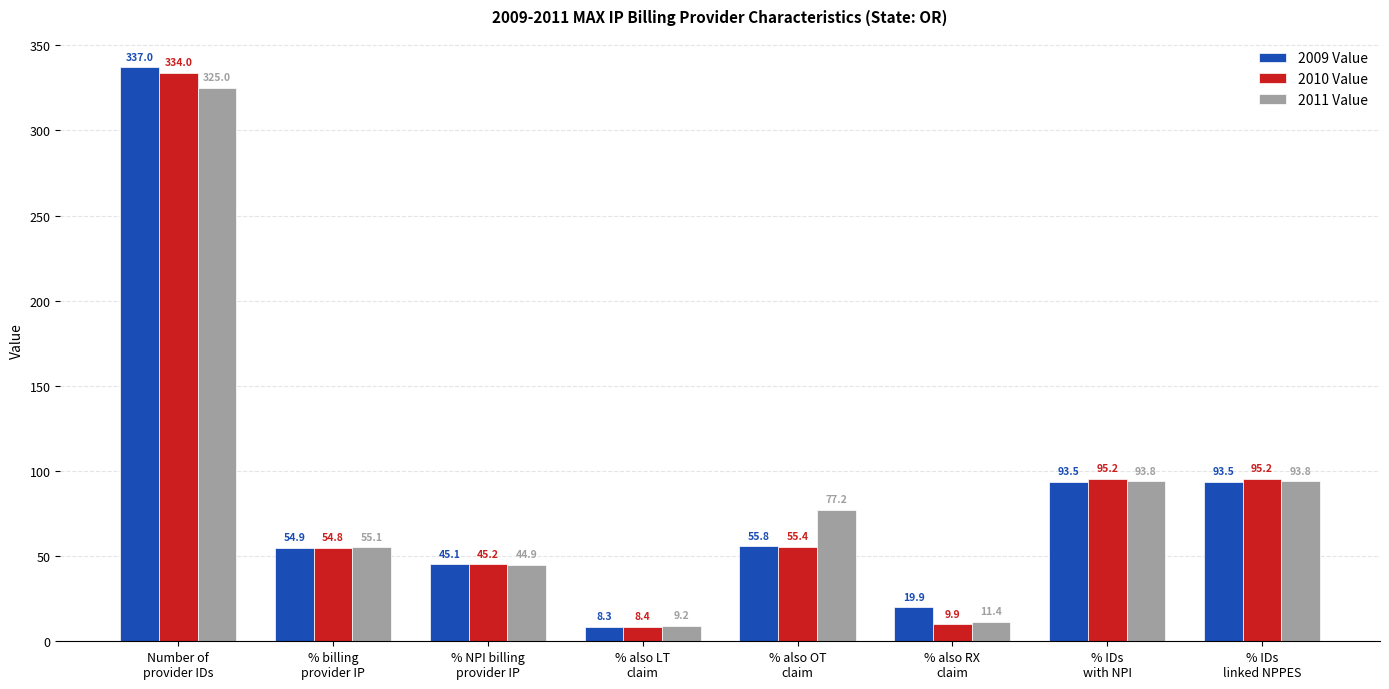

Rank the series at % IDs
linked NPPES from highest to lowest value.

2010 Value, 2011 Value, 2009 Value